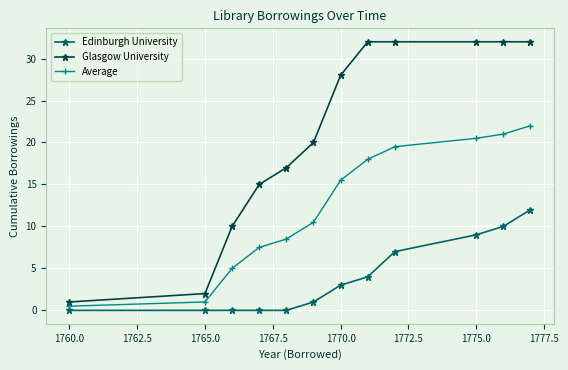

Does the chart have visible grid lines?

Yes